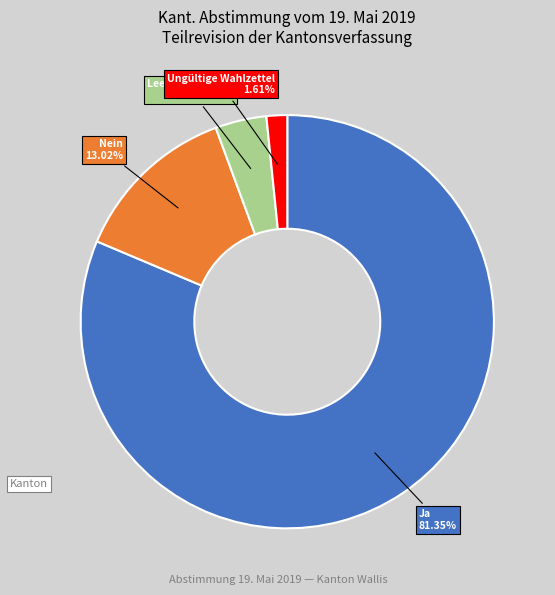

Is there a majority slice in this chart?

Yes